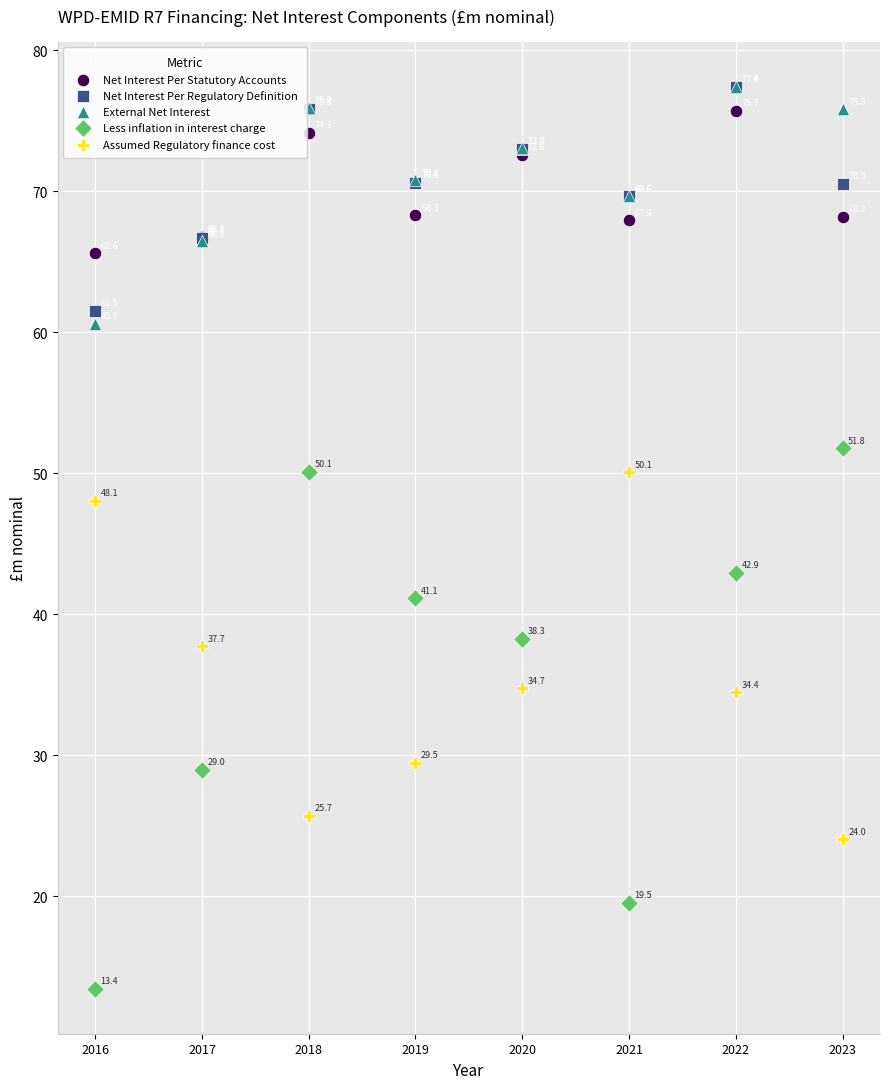

In the Less inflation in interest charge series, what Y value is closest to 32?

29.0